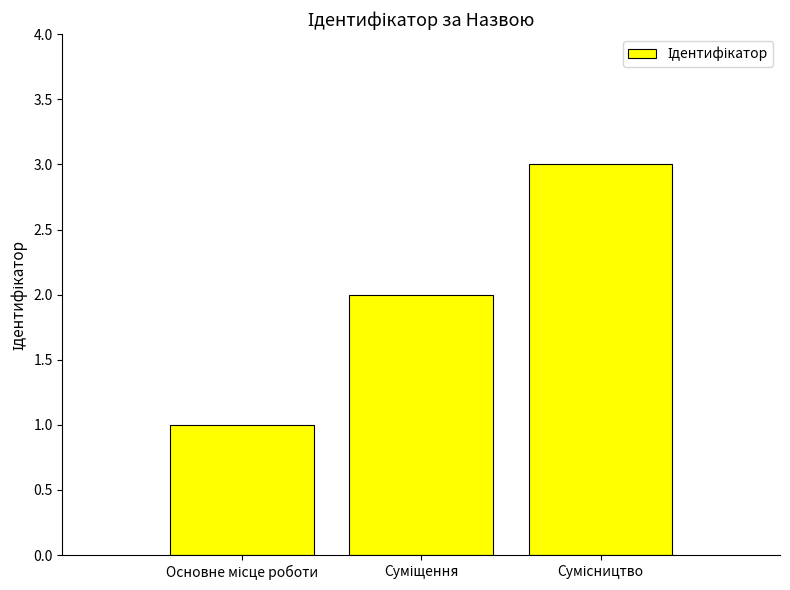

What is the greatest value displayed?

3